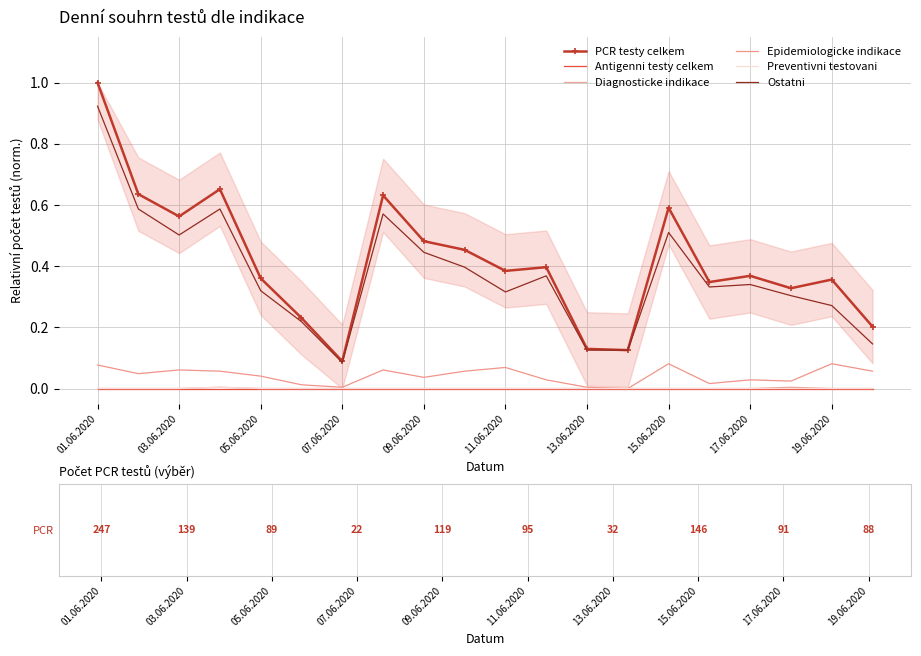

True or false: Epidemiologicke indikace has more than 0 points higher than both neighbors.

True